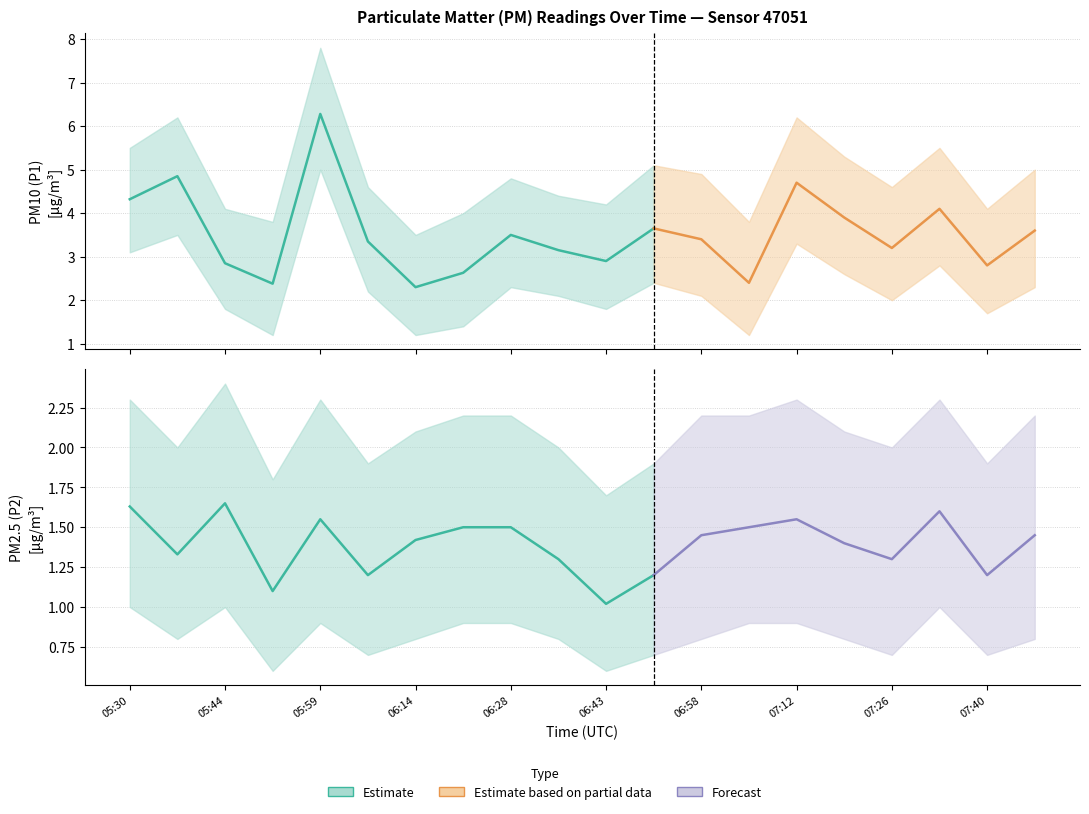

What is the difference between the maximum and minimum values in the P1 series?

4.0